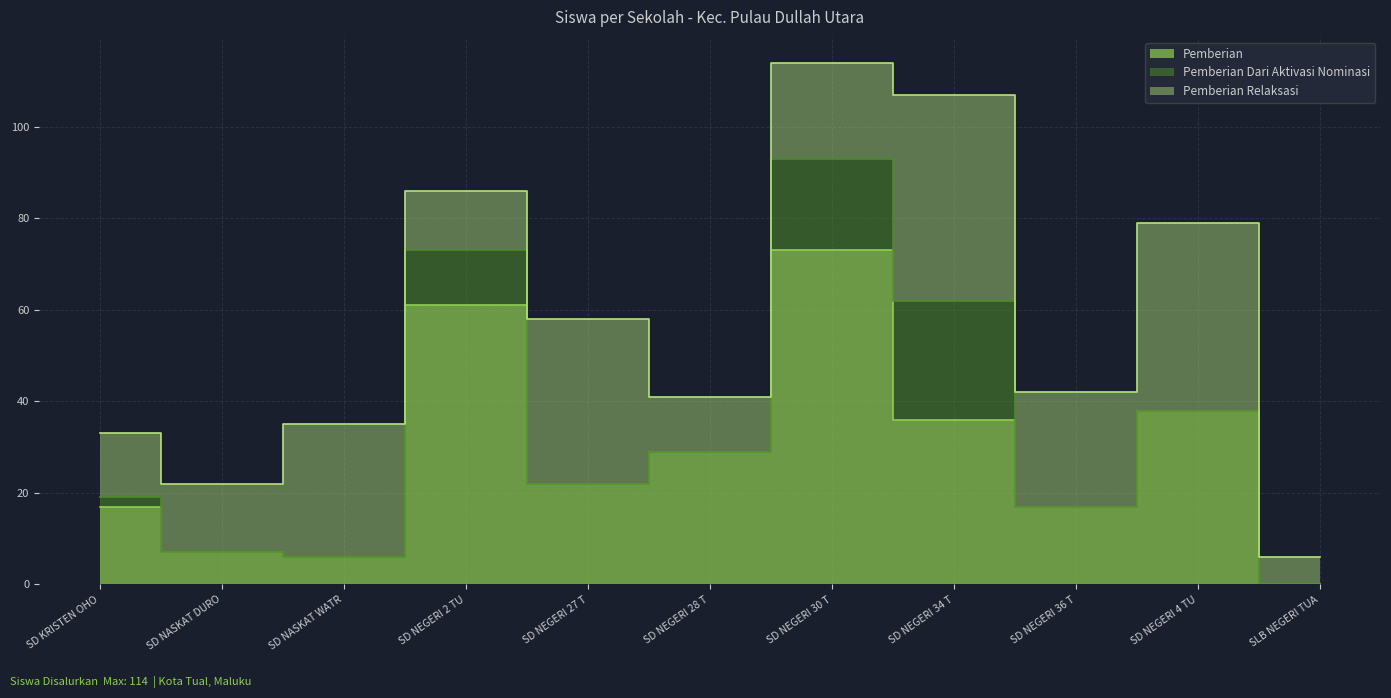

What is the label of the 11th point from the left?

SLB NEGERI TUAL